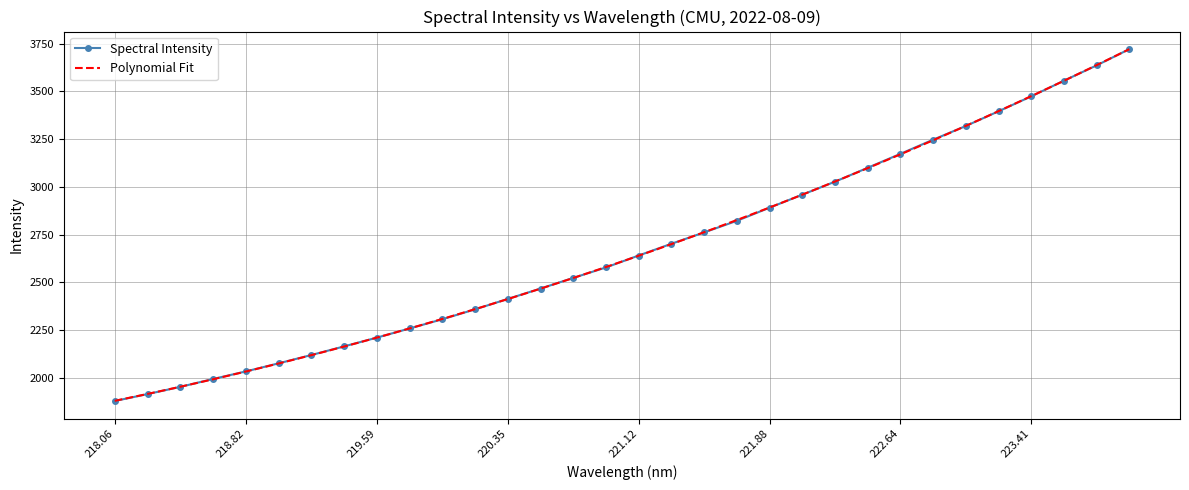

What is the lowest value of the Spectral Intensity series?

1878.7